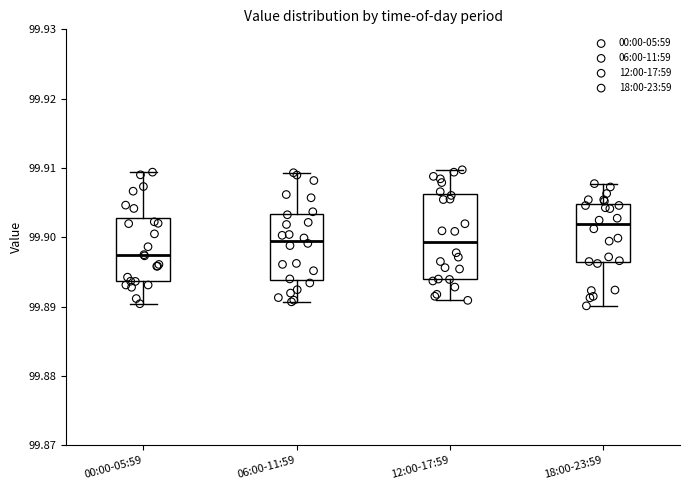

Reading left to right, read every box against the y-axis: the position of its median line, the range the box covers, and the ends of its whiskers. The values are not printed on the chart, so give them approximately, as read against the axis.

00:00-05:59: median 99.897, box 99.894 to 99.903, whiskers 99.890 to 99.909
06:00-11:59: median 99.900, box 99.894 to 99.903, whiskers 99.891 to 99.909
12:00-17:59: median 99.899, box 99.894 to 99.906, whiskers 99.891 to 99.910
18:00-23:59: median 99.902, box 99.896 to 99.905, whiskers 99.890 to 99.908